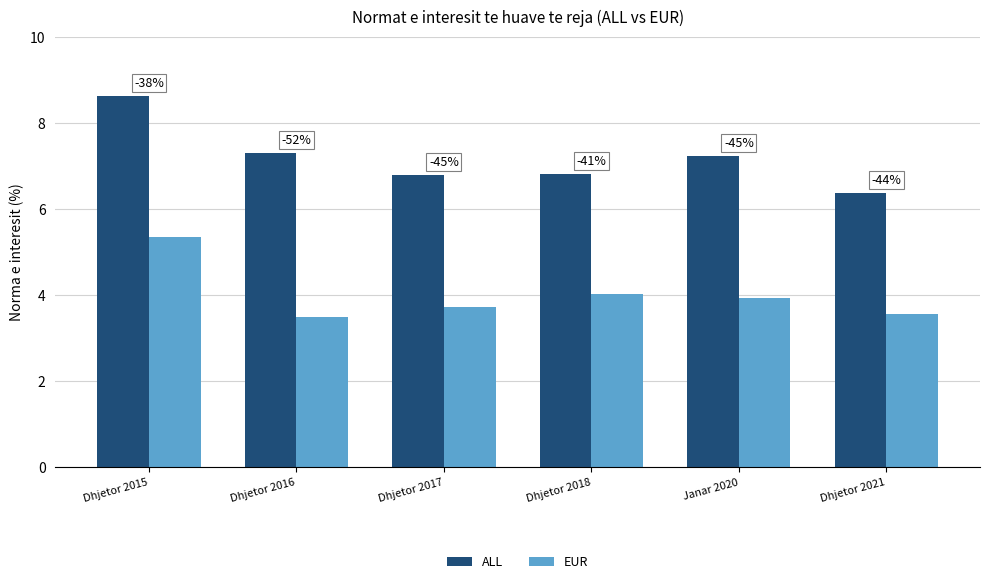

What is the difference between the maximum and minimum values in the ALL series?

2.3